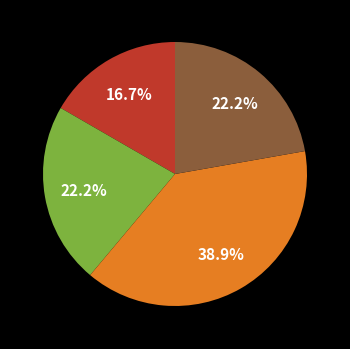

Is there any slice that represents more than half of the pie?

No